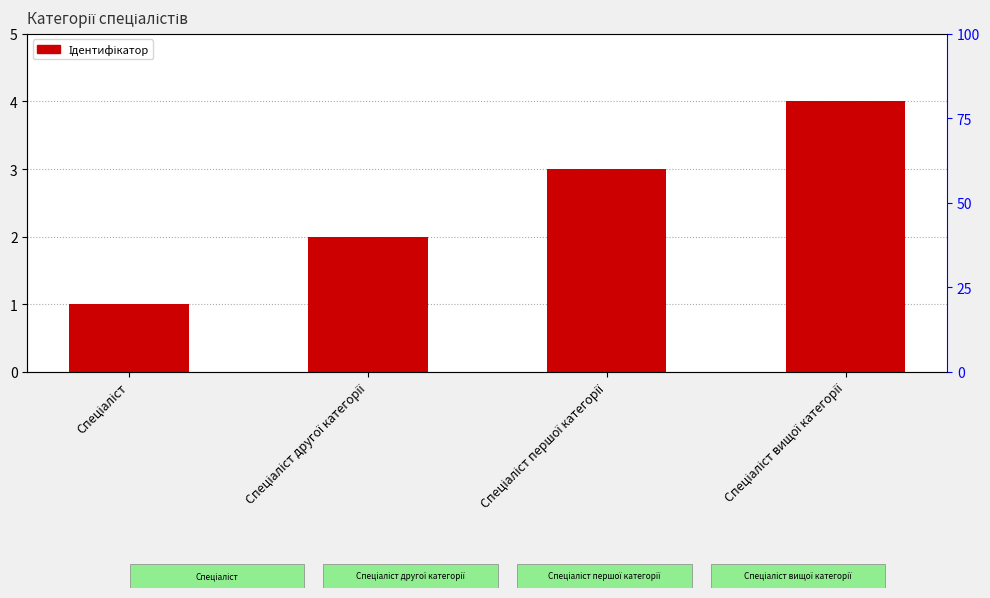

What is the greatest value displayed?

4